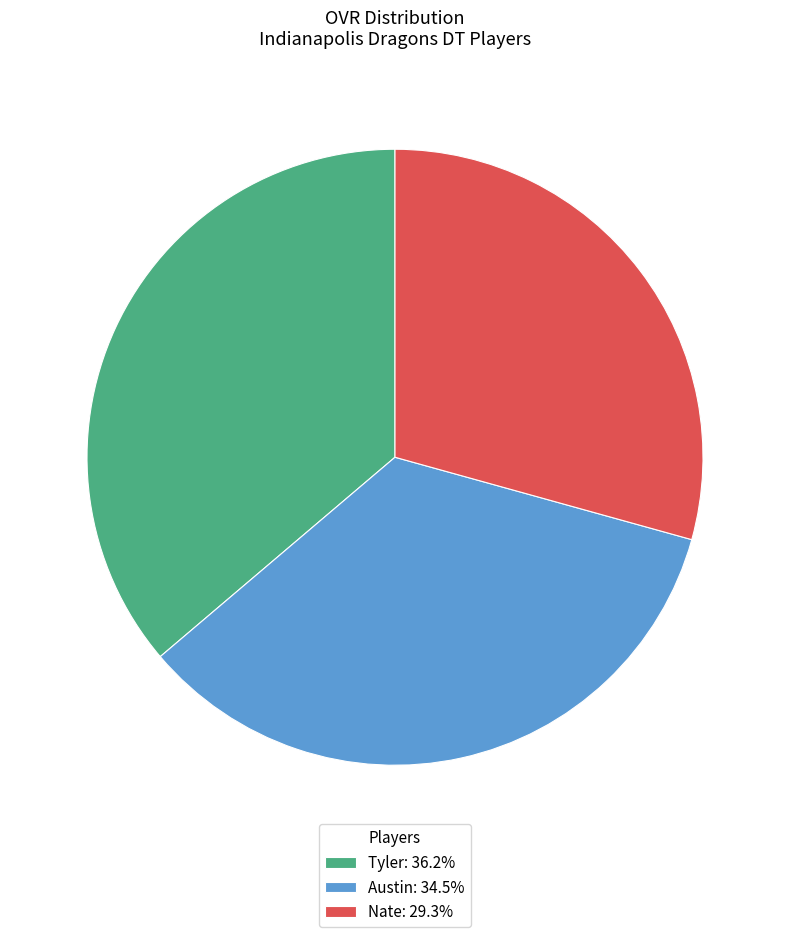

True or false: Nate accounts for 23% of the total.

False